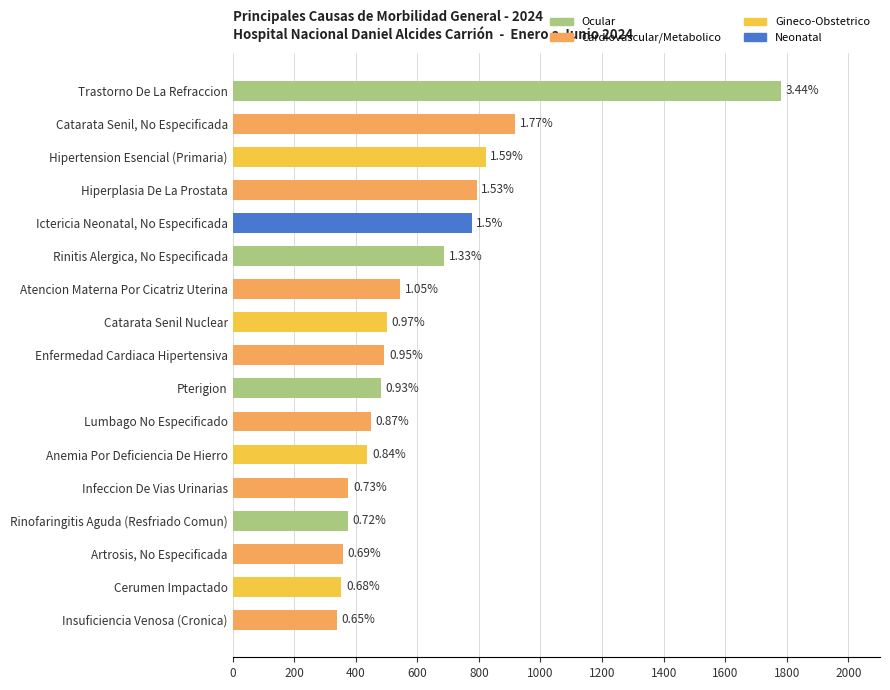

The chart shows a value of 822 at Hipertension Esencial (Primaria). True or false?

True